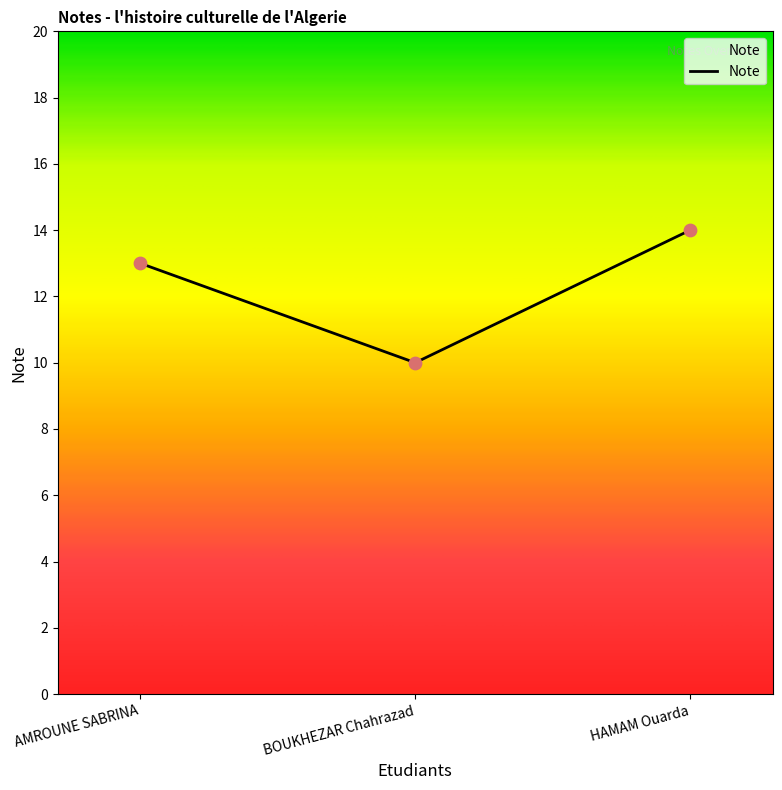

What is the change in value from AMROUNE SABRINA to HAMAM Ouarda?

+1